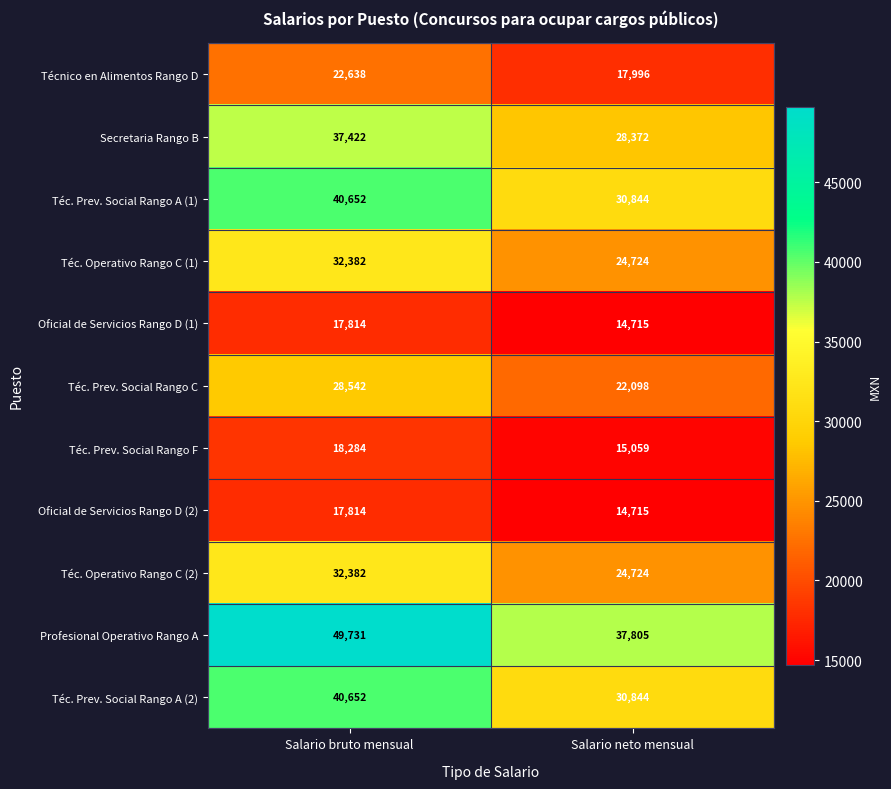

What is the average value of the Técnico en Alimentos Rango D series?

20317.2